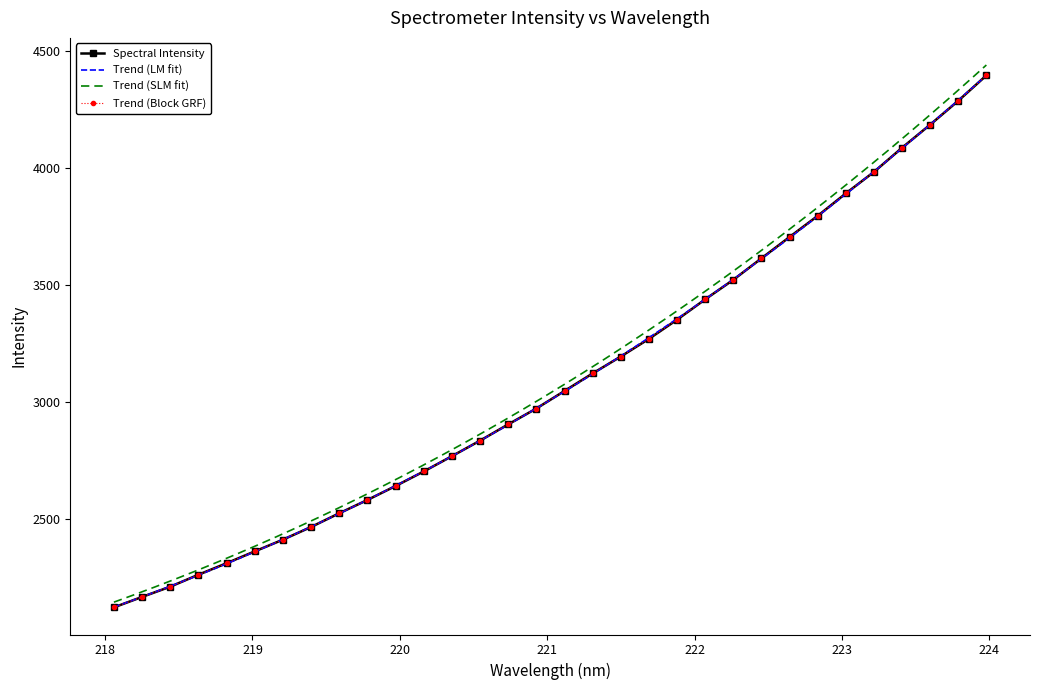

Is this an area chart (filled region under the line)?

No